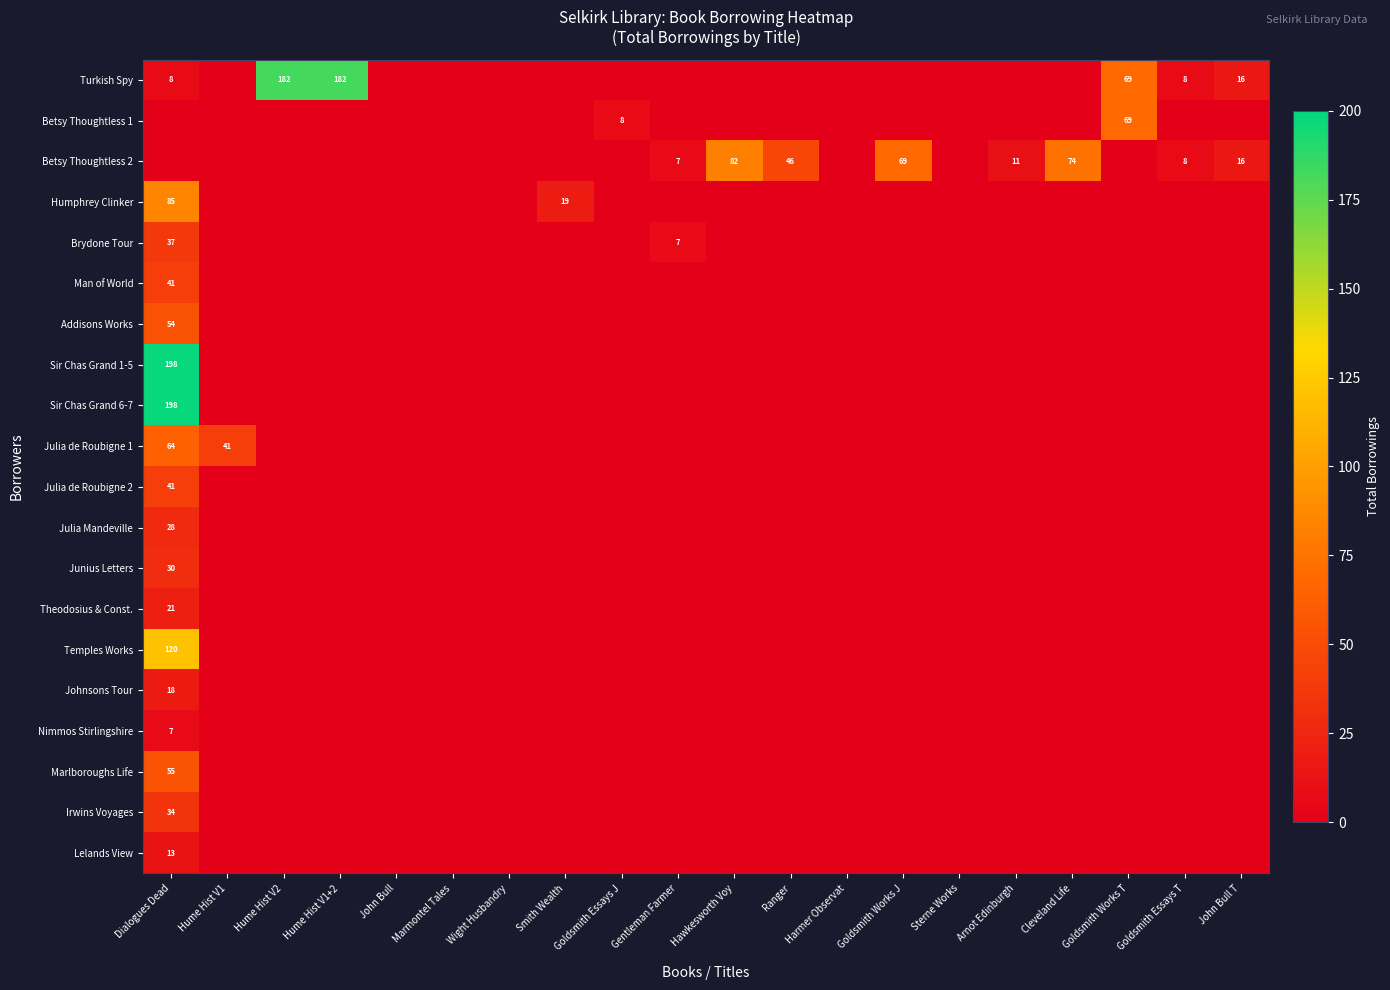

True or false: Turkish Spy has a value of 182 at Hume Hist V1+2.

True